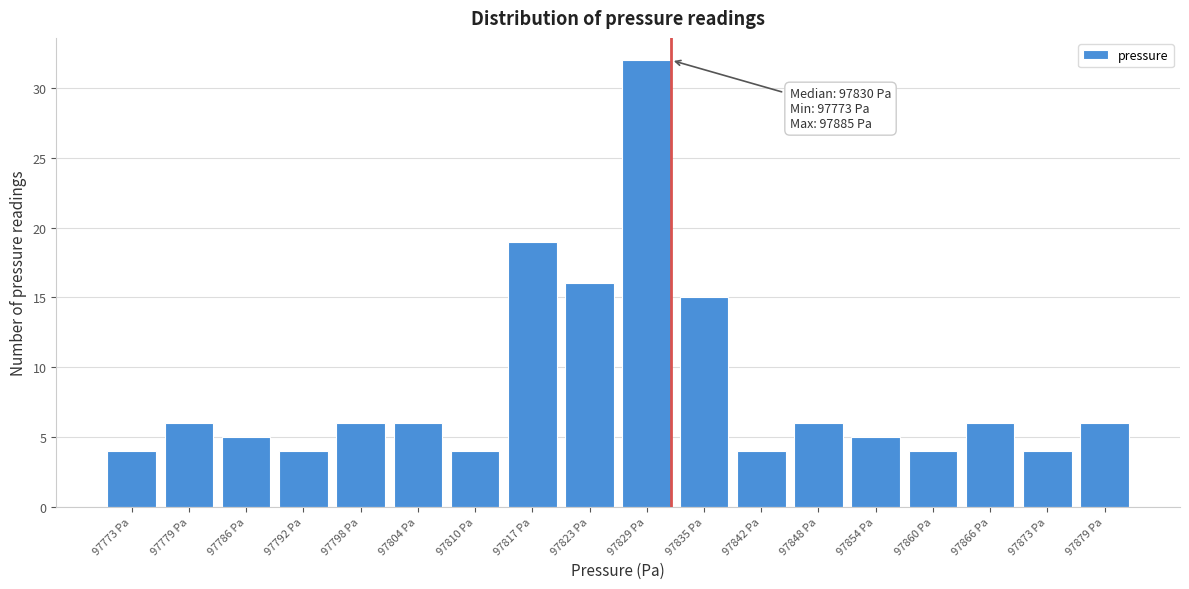

Reading left to right, transcribe all the data shown in this chart.

97773 Pa=4	97779 Pa=6	97786 Pa=5	97792 Pa=4	97798 Pa=6	97804 Pa=6	97810 Pa=4	97817 Pa=19	97823 Pa=16	97829 Pa=32	97835 Pa=15	97842 Pa=4	97848 Pa=6	97854 Pa=5	97860 Pa=4	97866 Pa=6	97873 Pa=4	97879 Pa=6